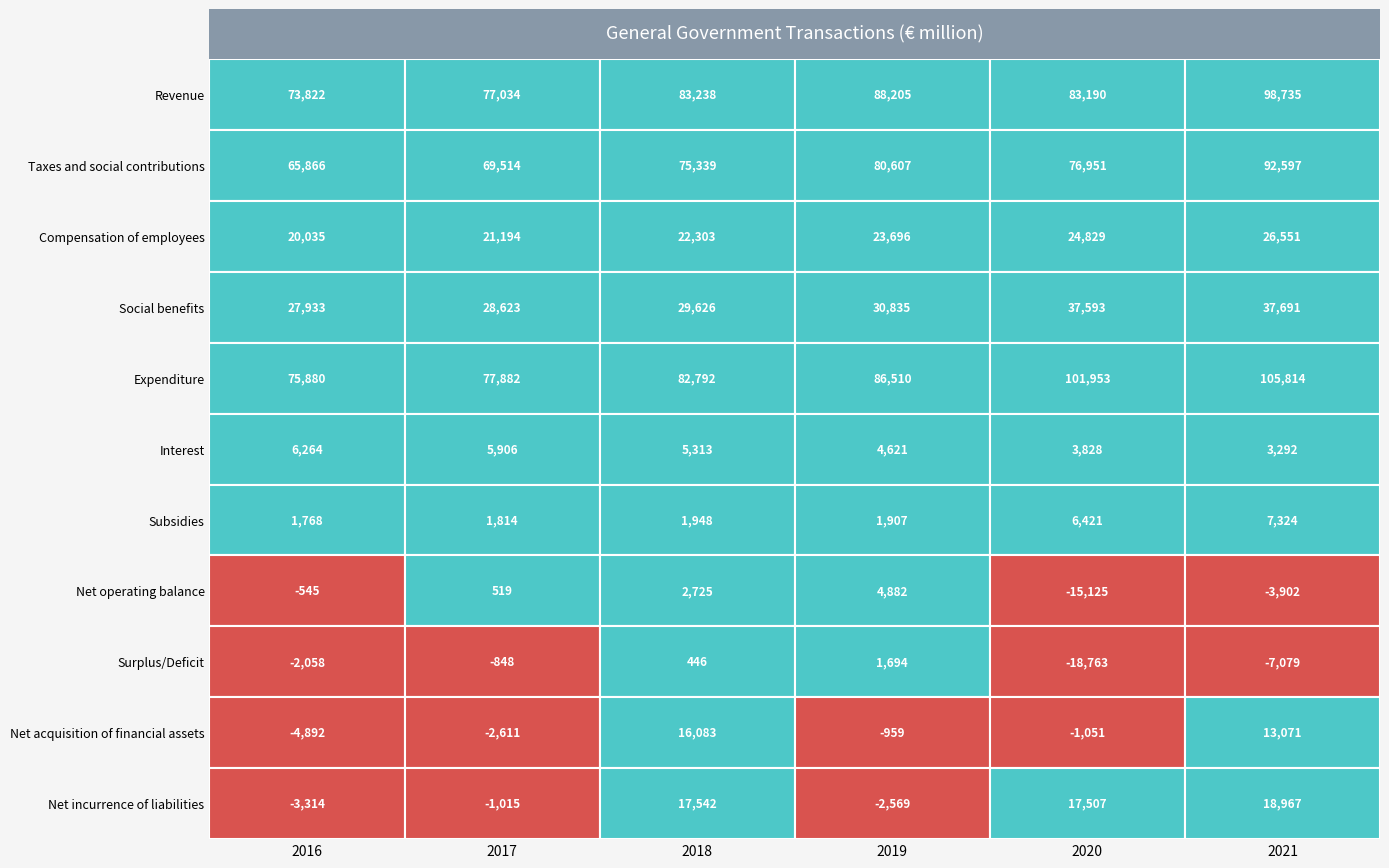

How many data points in Net operating balance are less than 519?

3